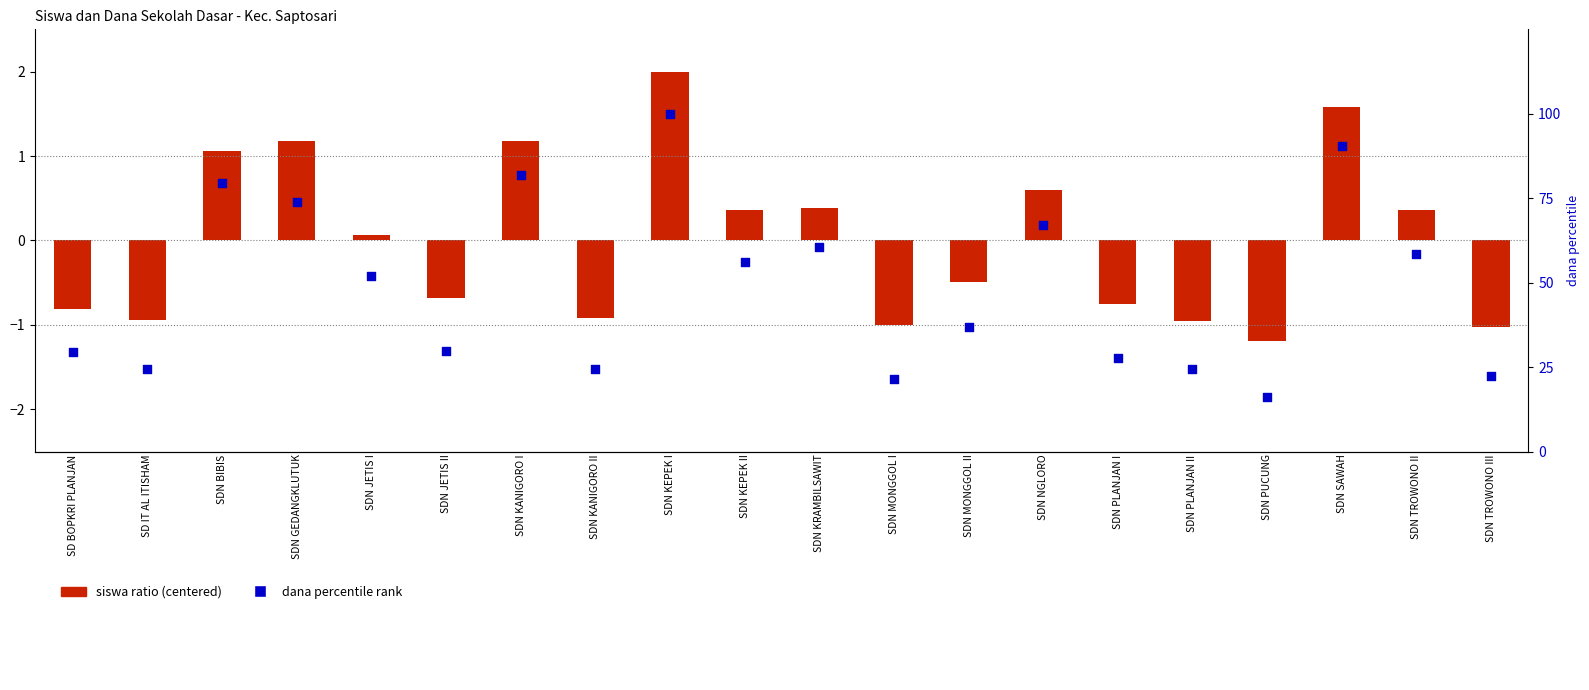

Which series reaches the maximum Y coordinate?

dana percentile